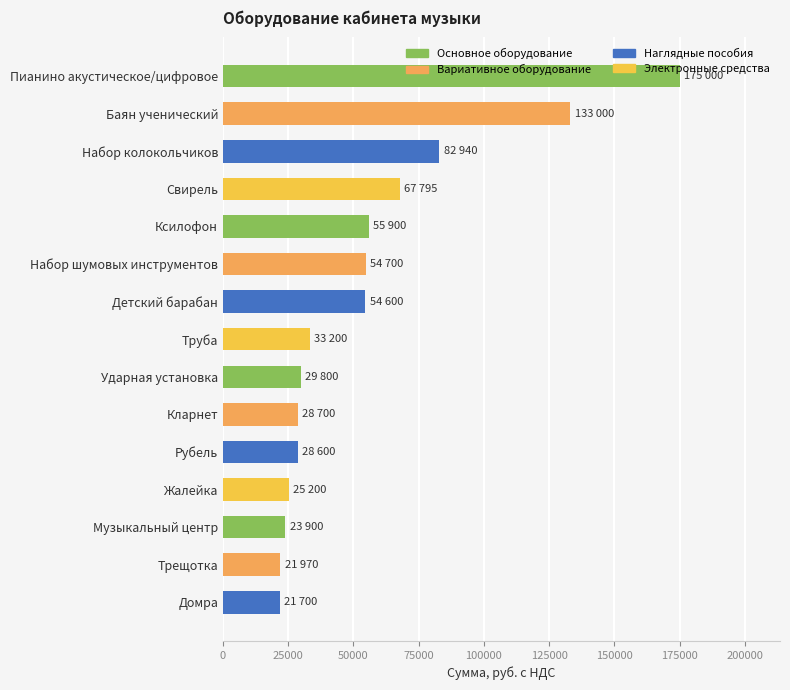

Which category has the highest value across all series?

Пианино акустическое/цифровое